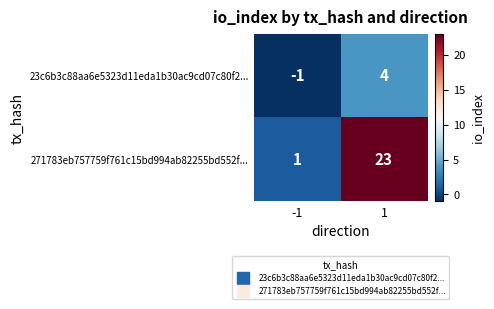

What is the difference between the 23c6b3c88aa6e5323d11eda1b30ac9cd07c80f2... values at -1 and 1?

5